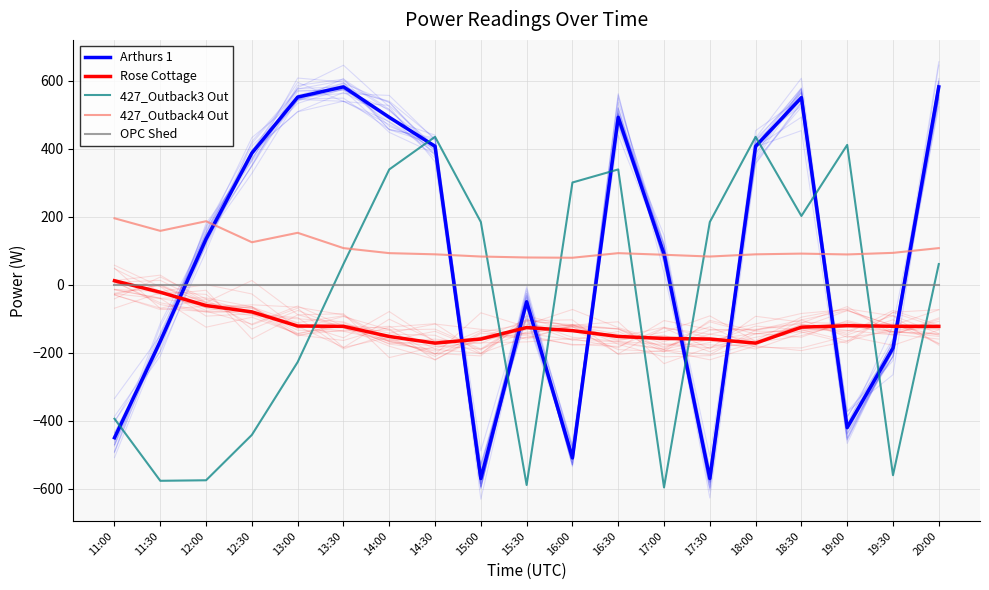

What is the greatest value displayed?

582.7